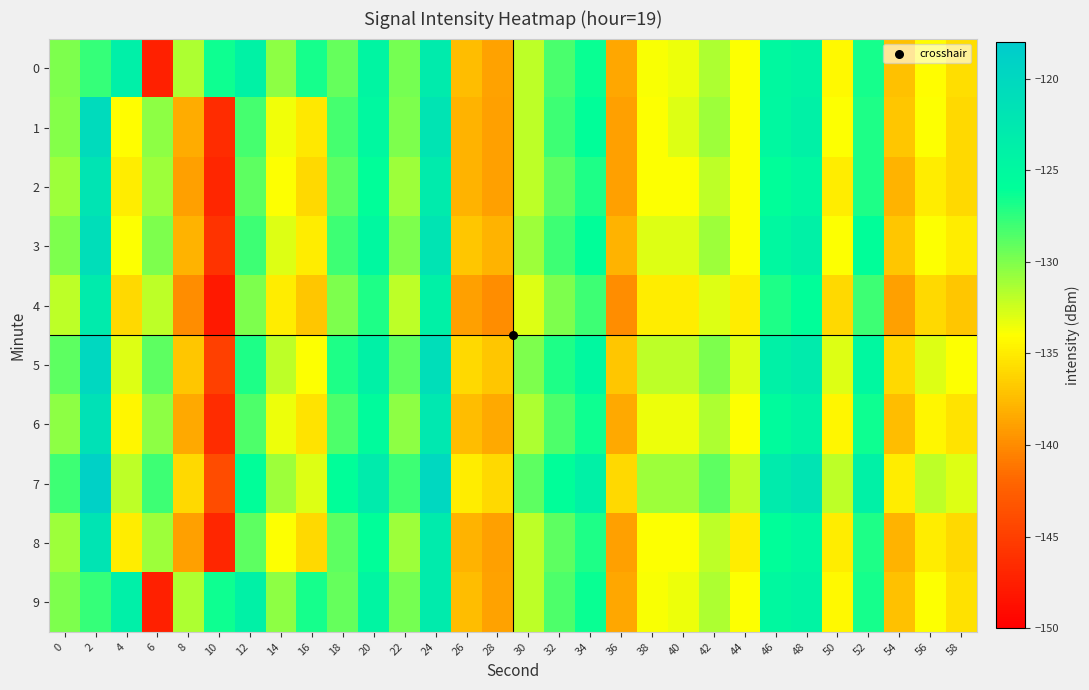

Reading left to right, what are all the values shown in this chart?

0: 0=-129.9	2=-127.7	4=-123.7	6=-147.4	8=-131.5	10=-126.4	12=-124.0	14=-130.5	16=-126.7	18=-129.2	20=-124.6	22=-129.7	24=-122.9	26=-137.5	28=-138.8	30=-131.9	32=-128.4	34=-126.3	36=-138.6	38=-133.8	40=-133.4	42=-131.4	44=-134.0	46=-125.1	48=-124.4	50=-134.3	52=-126.7	54=-137.2	56=-134.0	58=-135.6
1: 0=-130.2	2=-120.5	4=-134.1	6=-130.5	8=-138.4	10=-146.4	12=-128.1	14=-133.6	16=-135.1	18=-128.1	20=-125.0	22=-130.0	24=-122.0	26=-138.0	28=-139.0	30=-132.0	32=-128.0	34=-126.0	36=-139.0	38=-134.0	40=-133.0	42=-131.0	44=-134.0	46=-125.0	48=-124.0	50=-134.0	52=-127.0	54=-137.0	56=-134.0	58=-136.0
2: 0=-131.0	2=-122.0	4=-135.0	6=-131.0	8=-139.0	10=-147.0	12=-129.0	14=-134.0	16=-136.0	18=-129.0	20=-126.0	22=-131.0	24=-123.0	26=-138.0	28=-139.0	30=-132.0	32=-129.0	34=-127.0	36=-139.0	38=-134.0	40=-134.0	42=-132.0	44=-134.0	46=-126.0	48=-125.0	50=-135.0	52=-127.0	54=-138.0	56=-135.0	58=-136.0
3: 0=-130.0	2=-121.0	4=-134.0	6=-130.0	8=-138.0	10=-146.0	12=-128.0	14=-133.0	16=-135.0	18=-128.0	20=-125.0	22=-130.0	24=-122.0	26=-137.0	28=-138.0	30=-131.0	32=-128.0	34=-126.0	36=-138.0	38=-133.0	40=-133.0	42=-131.0	44=-134.0	46=-125.0	48=-124.0	50=-134.0	52=-126.0	54=-137.0	56=-134.0	58=-135.0
4: 0=-132.0	2=-123.0	4=-136.0	6=-132.0	8=-140.0	10=-148.0	12=-130.0	14=-135.0	16=-137.0	18=-130.0	20=-127.0	22=-132.0	24=-124.0	26=-139.0	28=-140.0	30=-133.0	32=-130.0	34=-128.0	36=-140.0	38=-135.0	40=-135.0	42=-133.0	44=-135.0	46=-127.0	48=-126.0	50=-136.0	52=-128.0	54=-139.0	56=-136.0	58=-137.0
5: 0=-129.0	2=-120.0	4=-133.0	6=-129.0	8=-137.0	10=-145.0	12=-127.0	14=-132.0	16=-134.0	18=-127.0	20=-124.0	22=-129.0	24=-121.0	26=-136.0	28=-137.0	30=-130.0	32=-127.0	34=-125.0	36=-137.0	38=-132.0	40=-132.0	42=-130.0	44=-133.0	46=-124.0	48=-123.0	50=-133.0	52=-125.0	54=-136.0	56=-133.0	58=-134.0
6: 0=-130.5	2=-121.5	4=-134.5	6=-130.5	8=-138.5	10=-146.5	12=-128.5	14=-133.5	16=-135.5	18=-128.5	20=-125.5	22=-130.5	24=-122.5	26=-137.5	28=-138.5	30=-131.5	32=-128.5	34=-126.5	36=-138.5	38=-133.5	40=-133.5	42=-131.5	44=-134.0	46=-125.5	48=-124.5	50=-134.5	52=-126.5	54=-137.5	56=-134.5	58=-135.5
7: 0=-128.0	2=-119.0	4=-132.0	6=-128.0	8=-136.0	10=-144.0	12=-126.0	14=-131.0	16=-133.0	18=-126.0	20=-123.0	22=-128.0	24=-120.0	26=-135.0	28=-136.0	30=-129.0	32=-126.0	34=-124.0	36=-136.0	38=-131.0	40=-131.0	42=-129.0	44=-132.0	46=-123.0	48=-122.0	50=-132.0	52=-124.0	54=-135.0	56=-132.0	58=-133.0
8: 0=-131.0	2=-122.0	4=-135.0	6=-131.0	8=-139.0	10=-147.0	12=-129.0	14=-134.0	16=-136.0	18=-129.0	20=-126.0	22=-131.0	24=-123.0	26=-138.0	28=-139.0	30=-132.0	32=-129.0	34=-127.0	36=-139.0	38=-134.0	40=-134.0	42=-132.0	44=-135.0	46=-126.0	48=-125.0	50=-135.0	52=-127.0	54=-138.0	56=-135.0	58=-136.0
9: 0=-129.9	2=-127.7	4=-123.7	6=-147.4	8=-131.5	10=-126.4	12=-124.0	14=-130.5	16=-126.7	18=-129.2	20=-124.6	22=-129.7	24=-122.9	26=-137.5	28=-138.8	30=-131.9	32=-128.4	34=-126.3	36=-138.6	38=-133.8	40=-133.4	42=-131.4	44=-134.0	46=-125.1	48=-124.4	50=-134.3	52=-126.7	54=-137.2	56=-134.0	58=-135.6